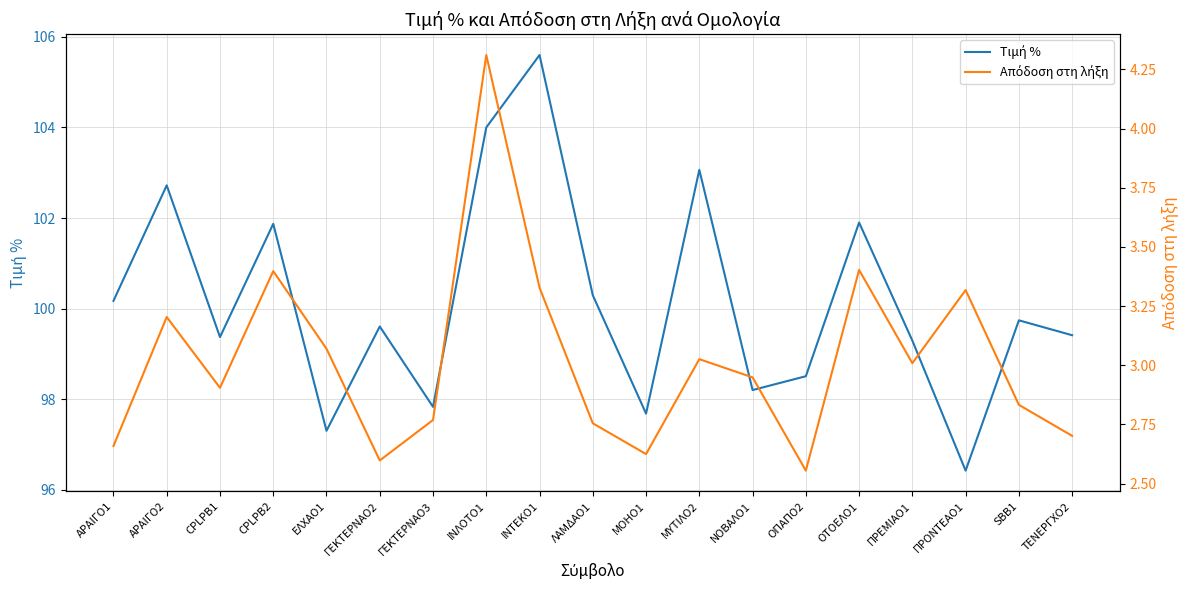

What position from the right is ΛΑΜΔΑΟ1?

10